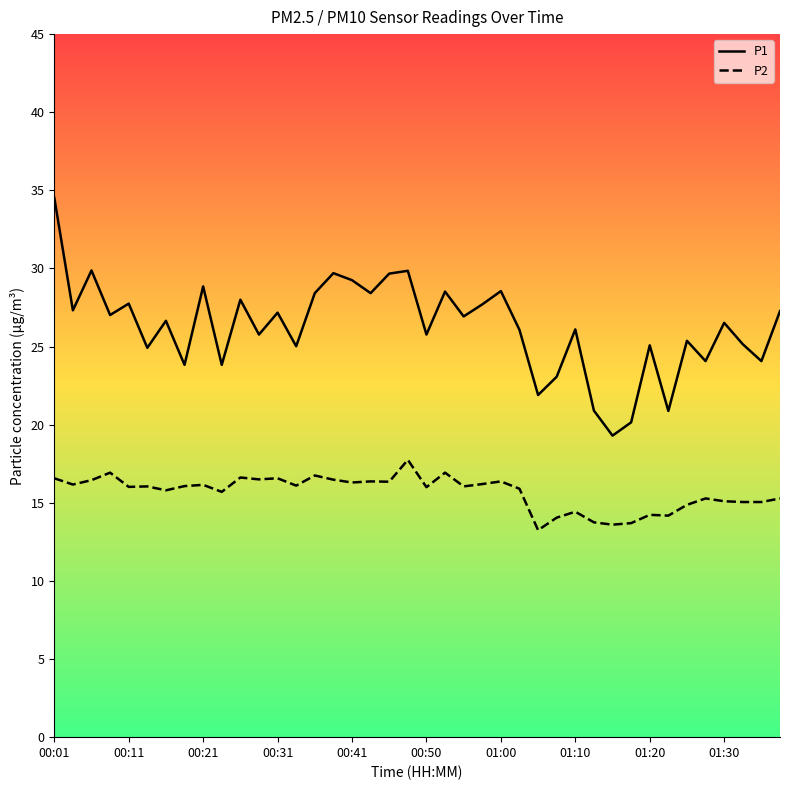

Which series has the widest spread of values?

P1